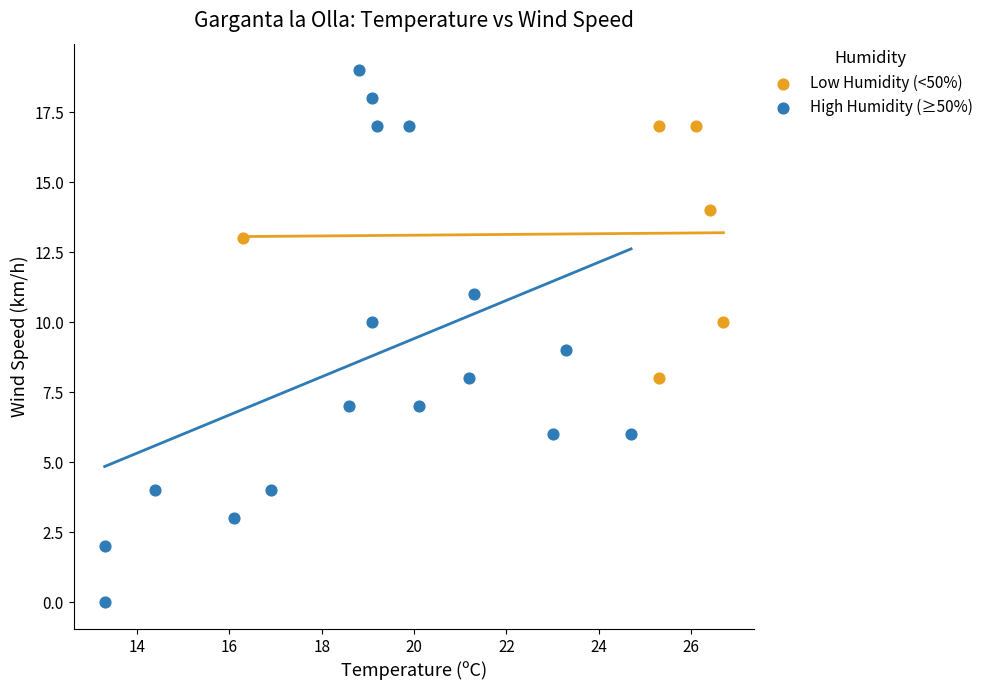

Which series contains the lowest Y value?

High Humidity (≥50%)